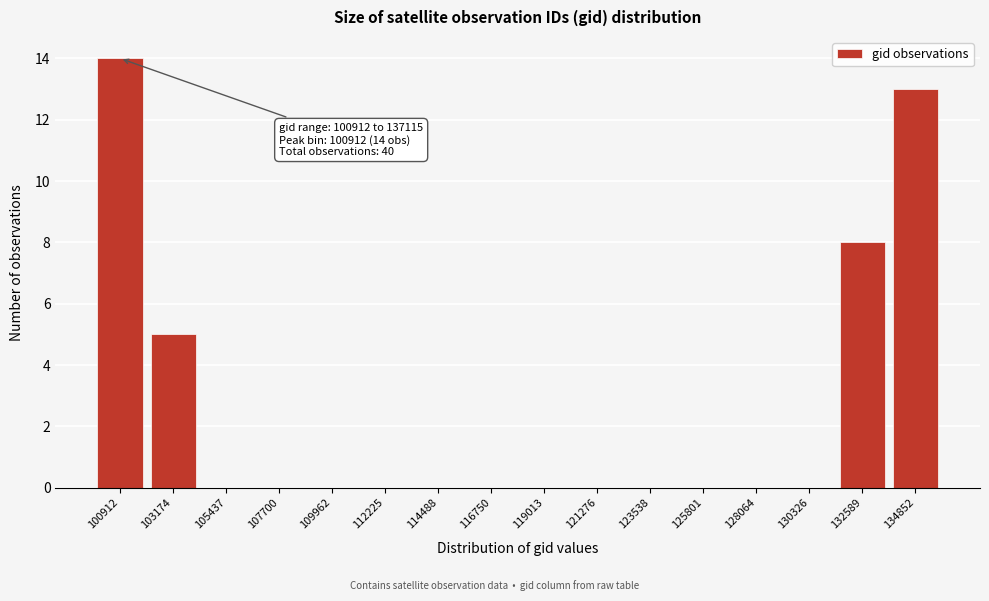

Reading right to left, transcribe all the data shown in this chart.

134852=13	132589=8	130326=0	128064=0	125801=0	123538=0	121276=0	119013=0	116750=0	114488=0	112225=0	109962=0	107700=0	105437=0	103174=5	100912=14